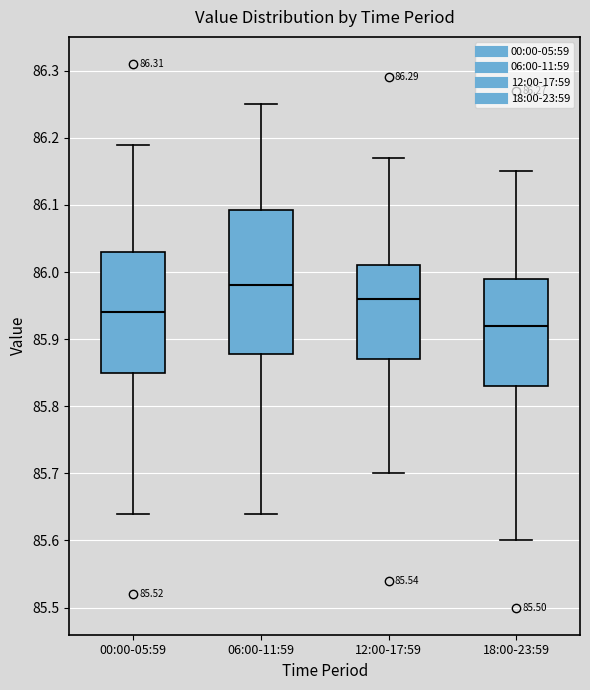

Which box has the lowest median line?

18:00-23:59